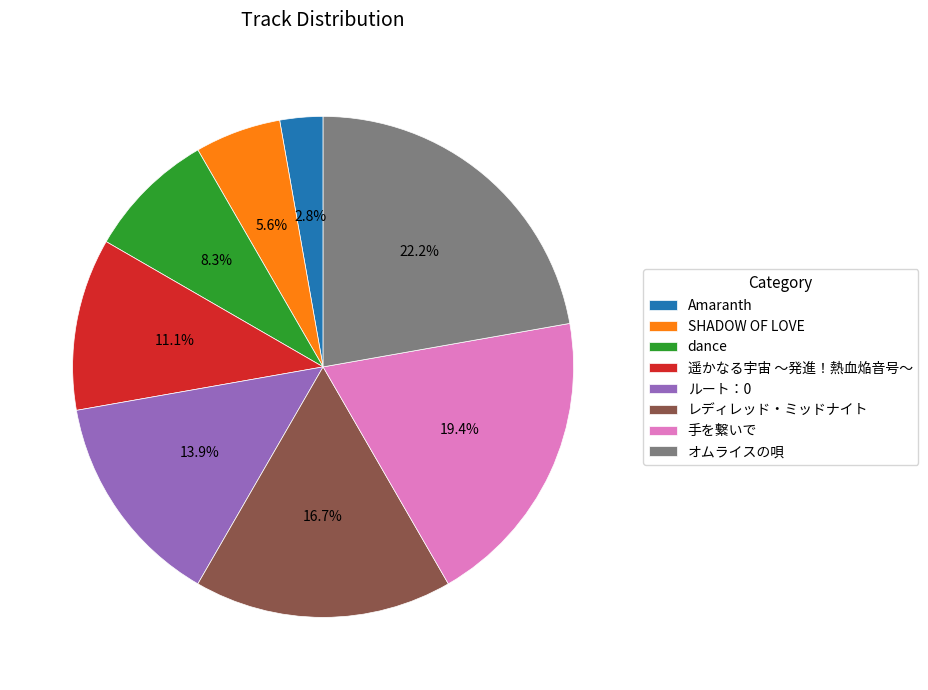

Which slice is the largest?

オムライスの唄